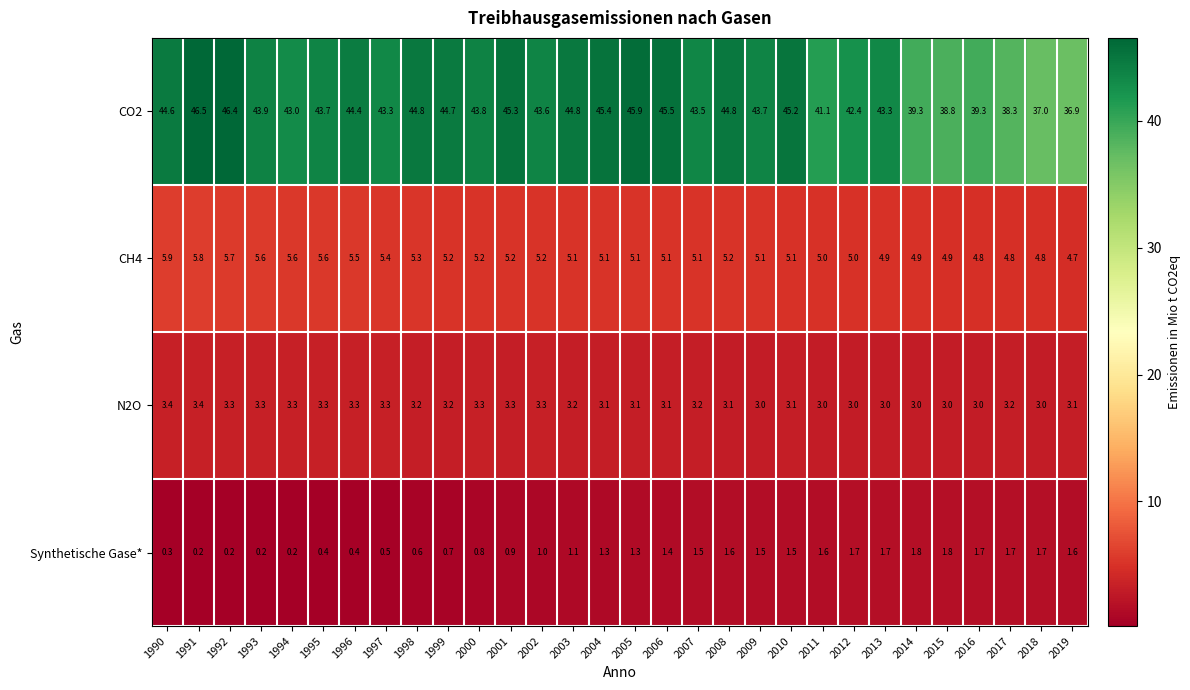

What is the approximate value of CH4 at 2015?

4.9